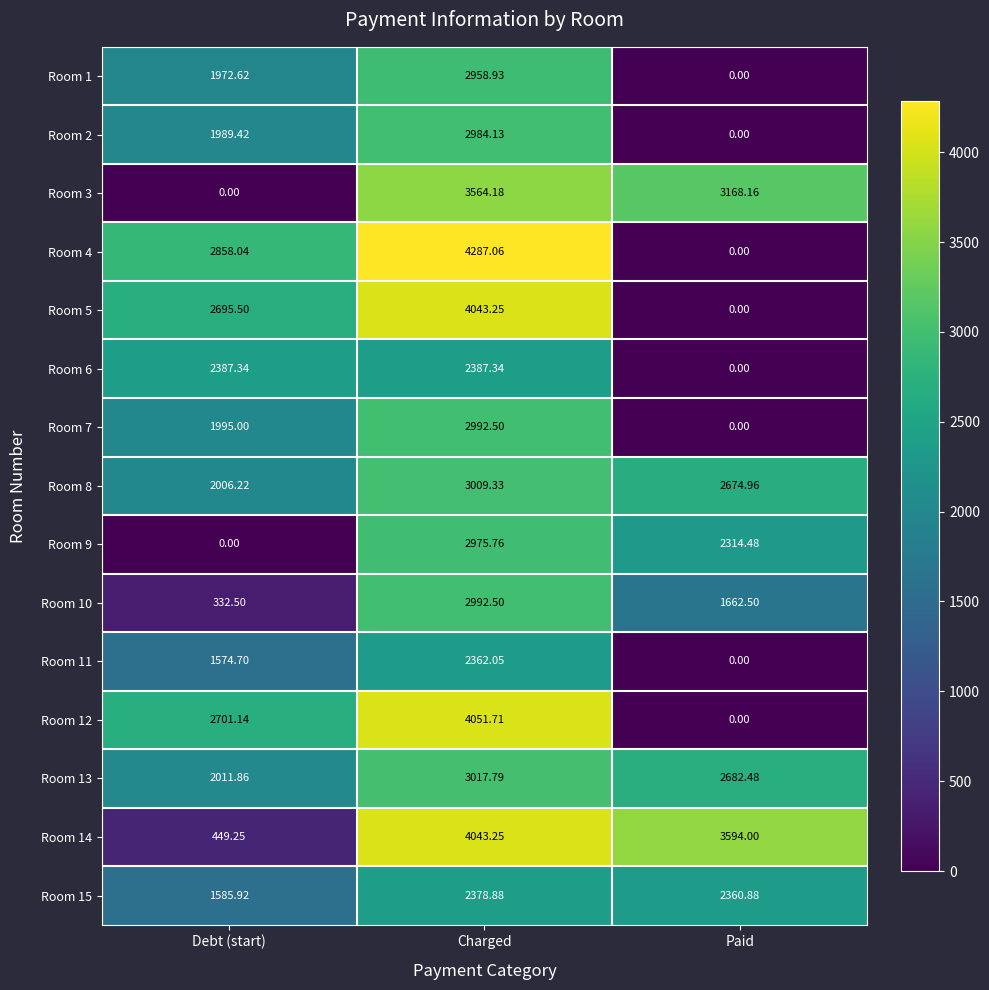

At how many categories does at least one series exceed 4182?

1